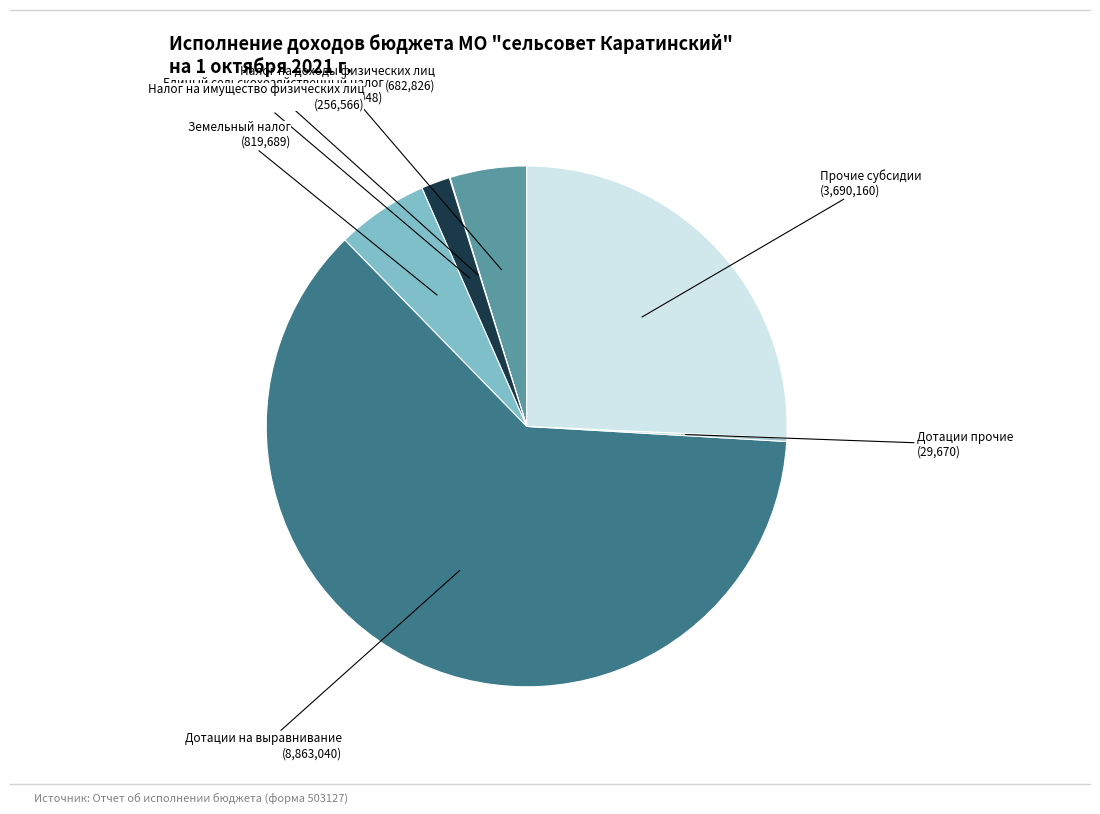

Count the number of slices in the pie.

7